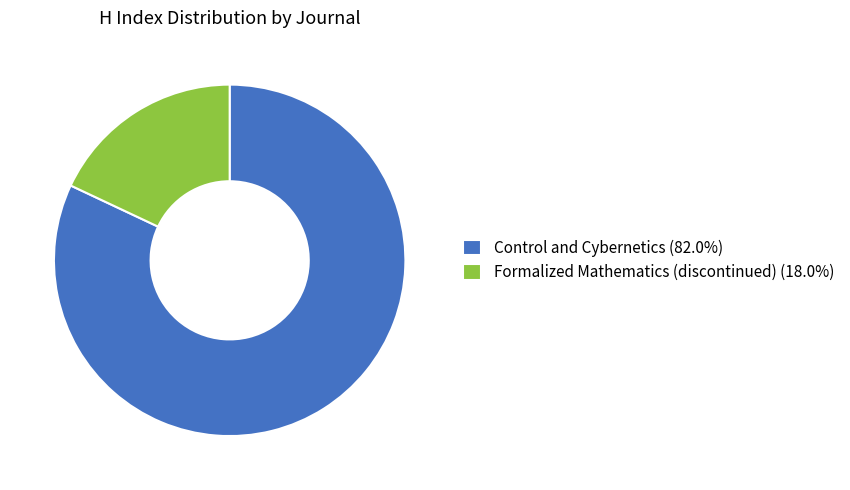

Does any single category account for the majority?

Yes